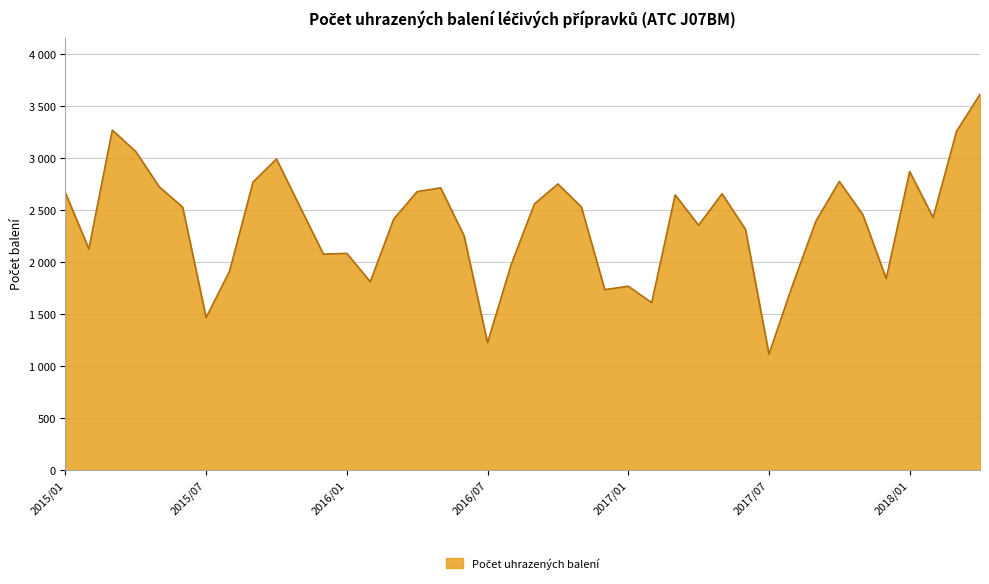

Reading left to right, transcribe all the data shown in this chart.

2015/01=2668.0	2015/02=2128.0	2015/03=3272.0	2015/04=3065.3	2015/05=2726.2	2015/06=2530.0	2015/07=1467.0	2015/08=1914.0	2015/09=2771.0	2015/10=2994.0	2015/11=2535.0	2015/12=2078.0	2016/01=2085.1	2016/02=1812.0	2016/03=2415.0	2016/04=2680.0	2016/05=2716.1	2016/06=2254.0	2016/07=1225.0	2016/08=1972.1	2016/09=2561.0	2016/10=2753.0	2016/11=2533.0	2016/12=1736.0	2017/01=1769.0	2017/02=1610.0	2017/03=2648.0	2017/04=2356.0	2017/05=2659.0	2017/06=2316.0	2017/07=1115.0	2017/08=1775.0	2017/09=2394.0	2017/10=2778.0	2017/11=2459.0	2017/12=1843.0	2018/01=2873.3	2018/02=2430.0	2018/03=3261.0	2018/04=3616.0